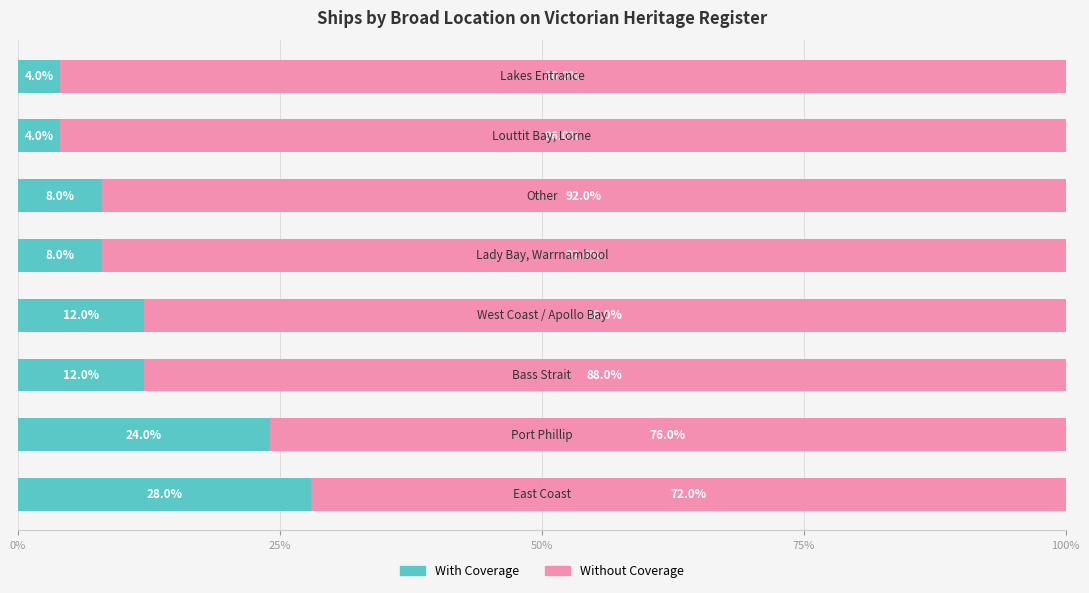

What is the sum of all With Coverage values?

100.0